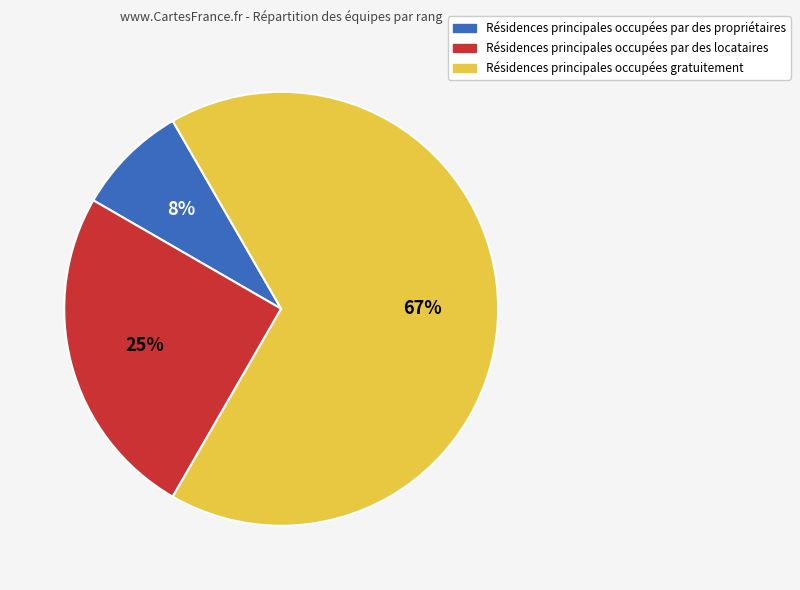

Which slice is the smallest?

Résidences principales occupées par des propriétaires